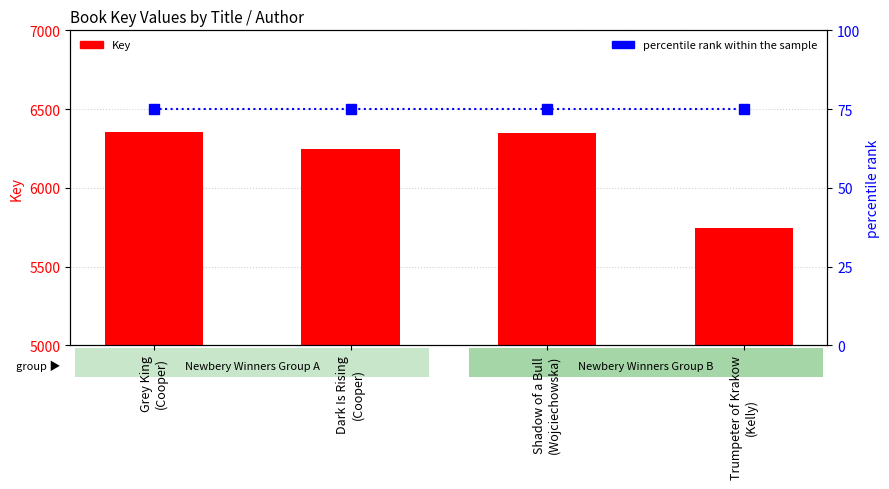

At how many categories does at least one series exceed 632?

4